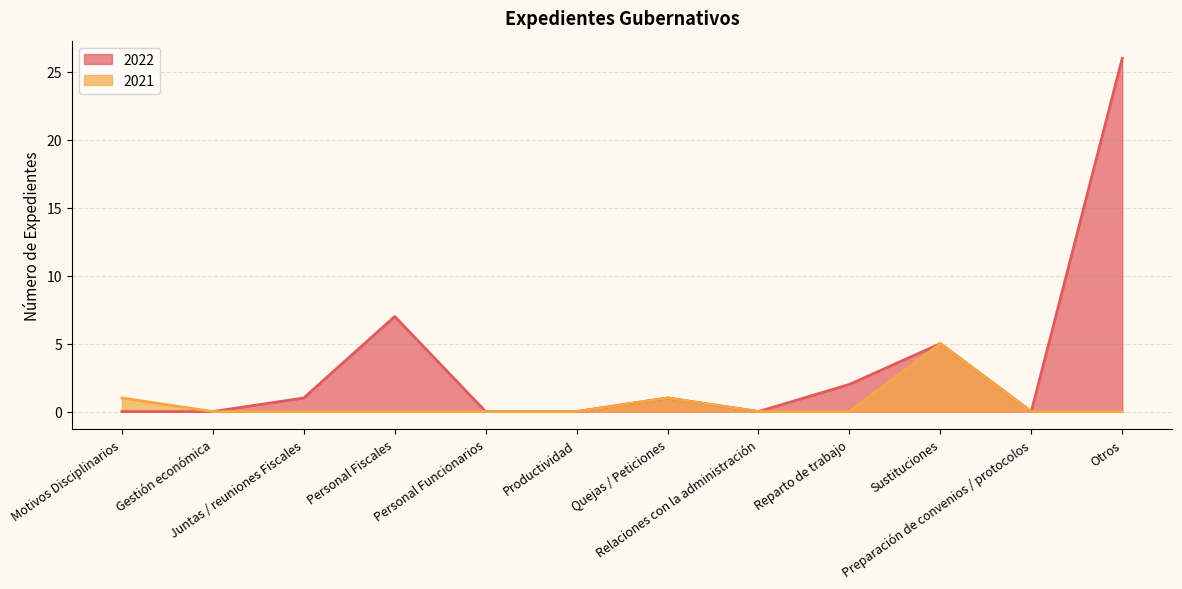

How many values in the 2022 series exceed 1?

4